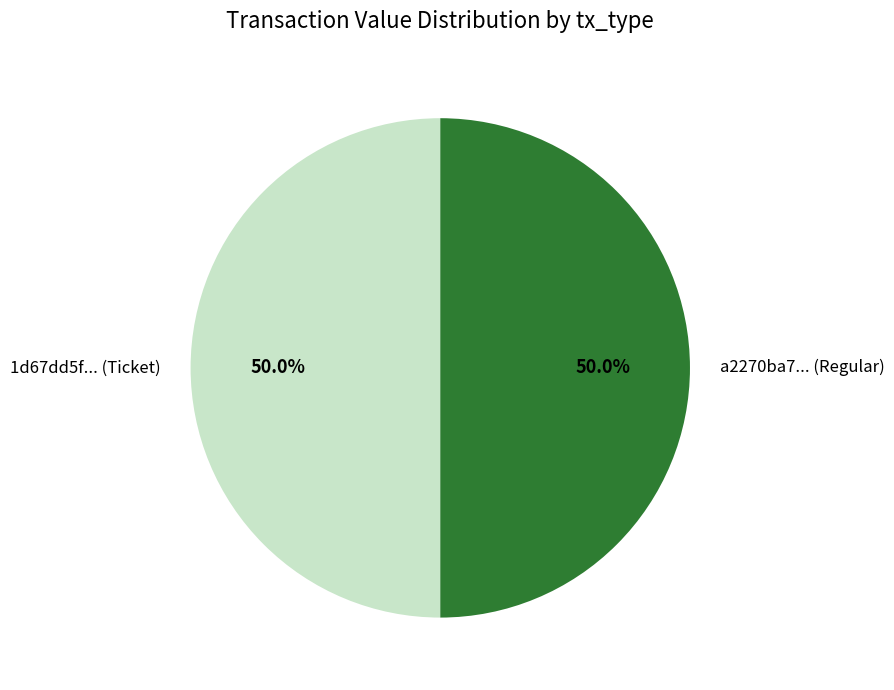

Combined, what portion of the pie is 1d67dd5f... (Ticket) and a2270ba7... (Regular)?

100.0%